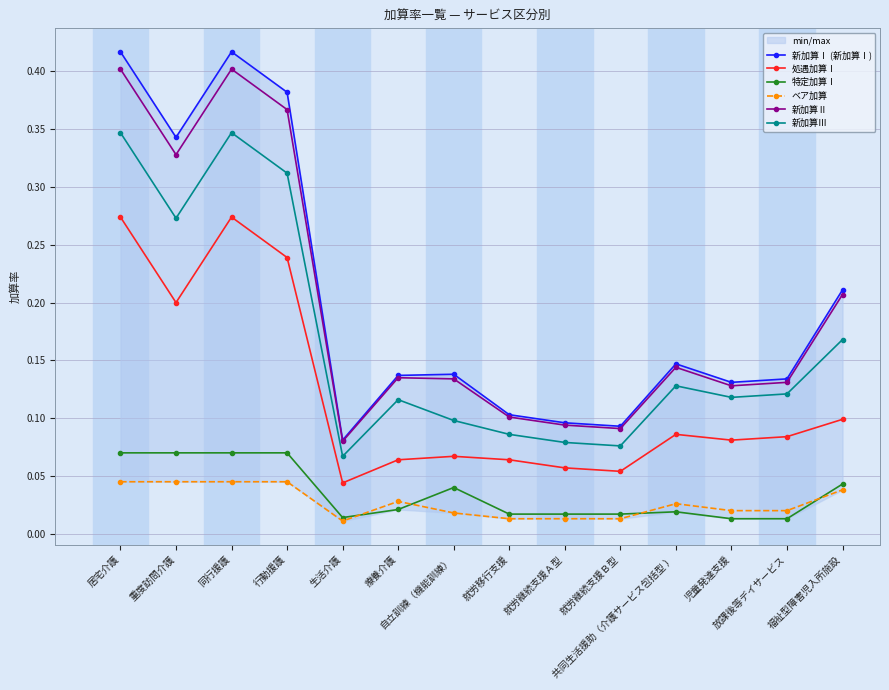

At which category does 処遇加算Ⅰ reach its first local valley?

重度訪問介護